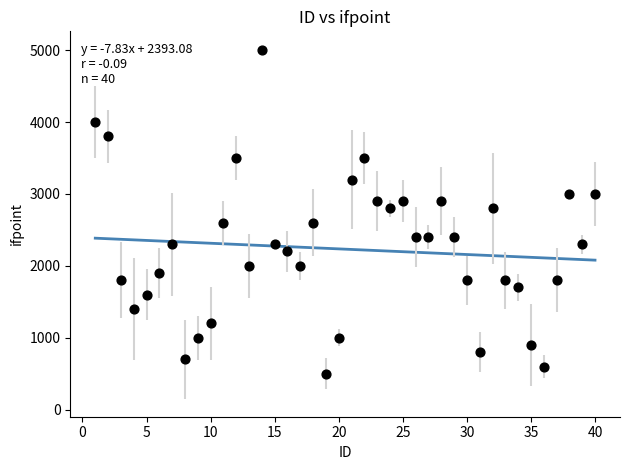

What is the range of Y values (max minus min)?

4500